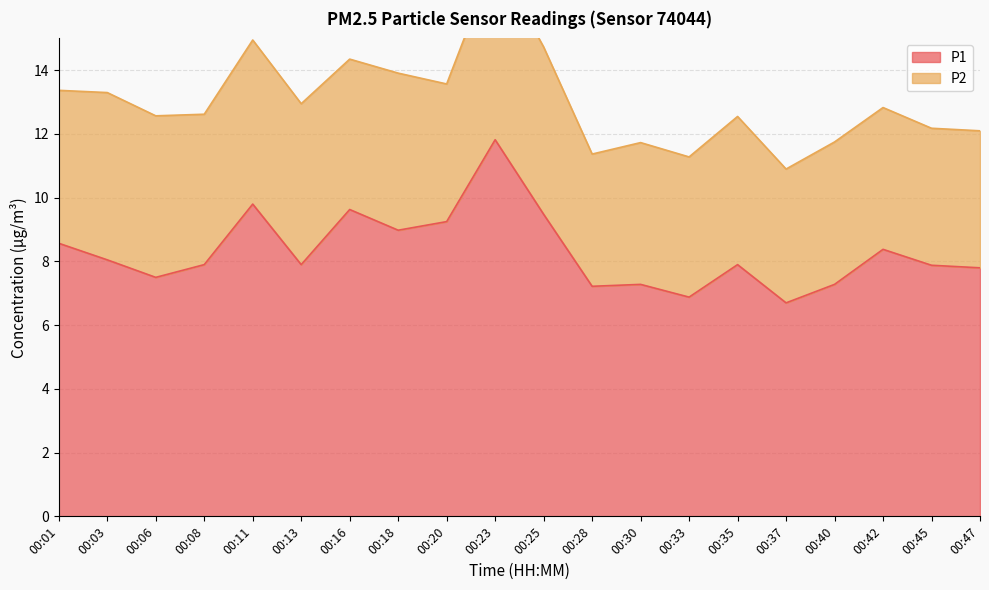

Reading left to right, extract all data points from this chart.

00:01=8.6	00:03=8.1	00:06=7.5	00:08=7.9	00:11=9.8	00:13=7.9	00:16=9.6	00:18=9.0	00:20=9.2	00:23=11.8	00:25=9.5	00:28=7.2	00:30=7.3	00:33=6.9	00:35=7.9	00:37=6.7	00:40=7.3	00:42=8.4	00:45=7.9	00:47=7.8